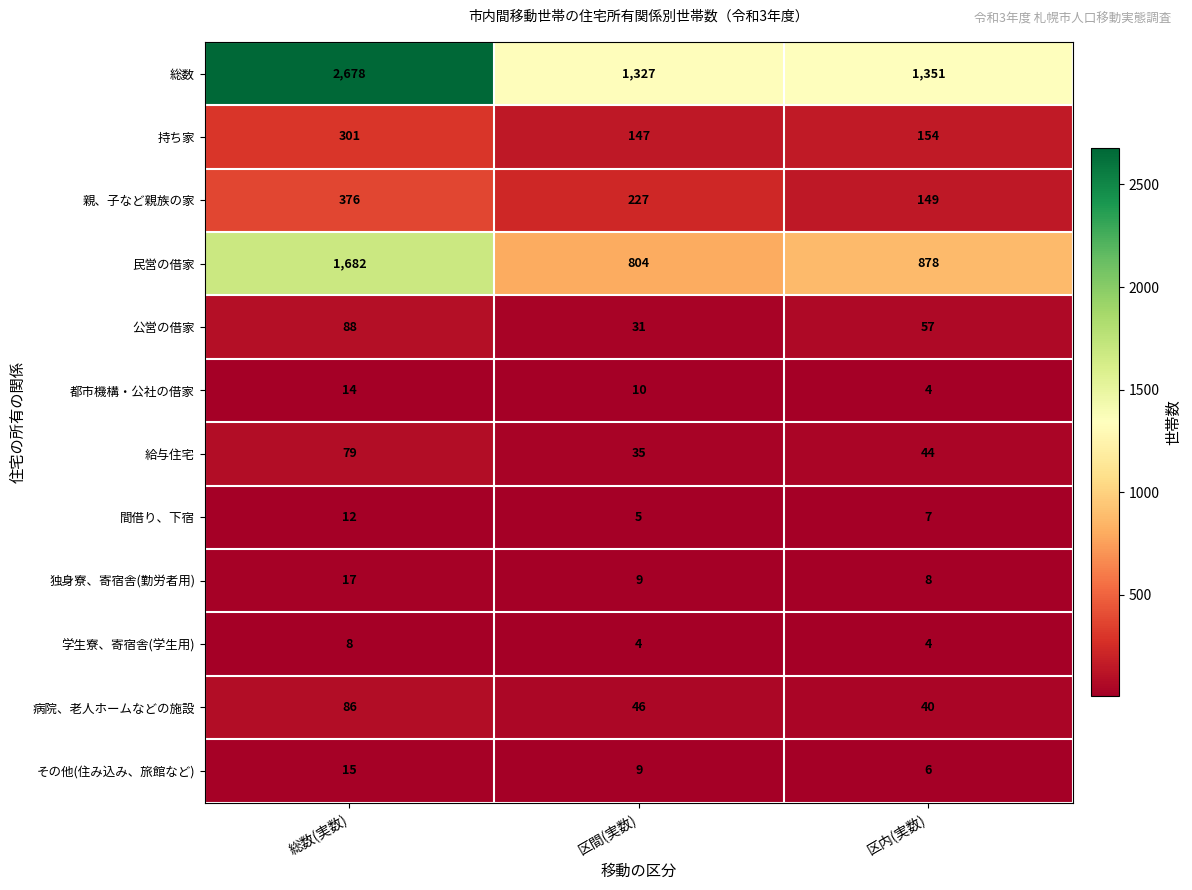

Which category has the highest value across all series?

総数(実数)